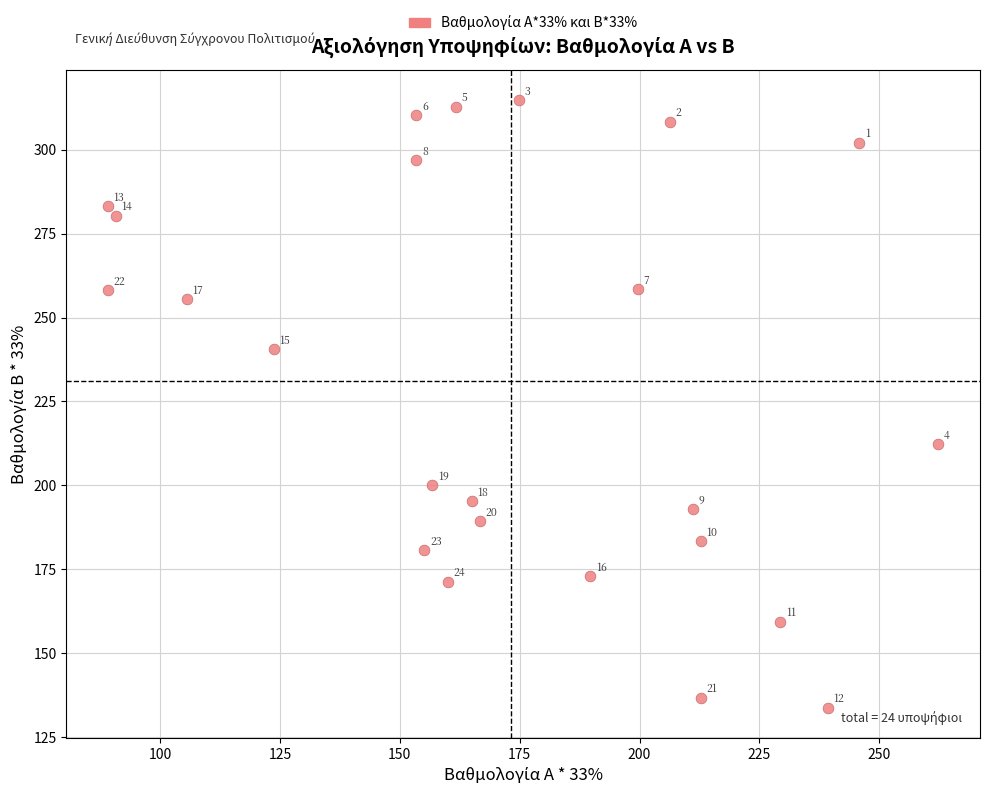

What is the range of Y values (max minus min)?

181.0